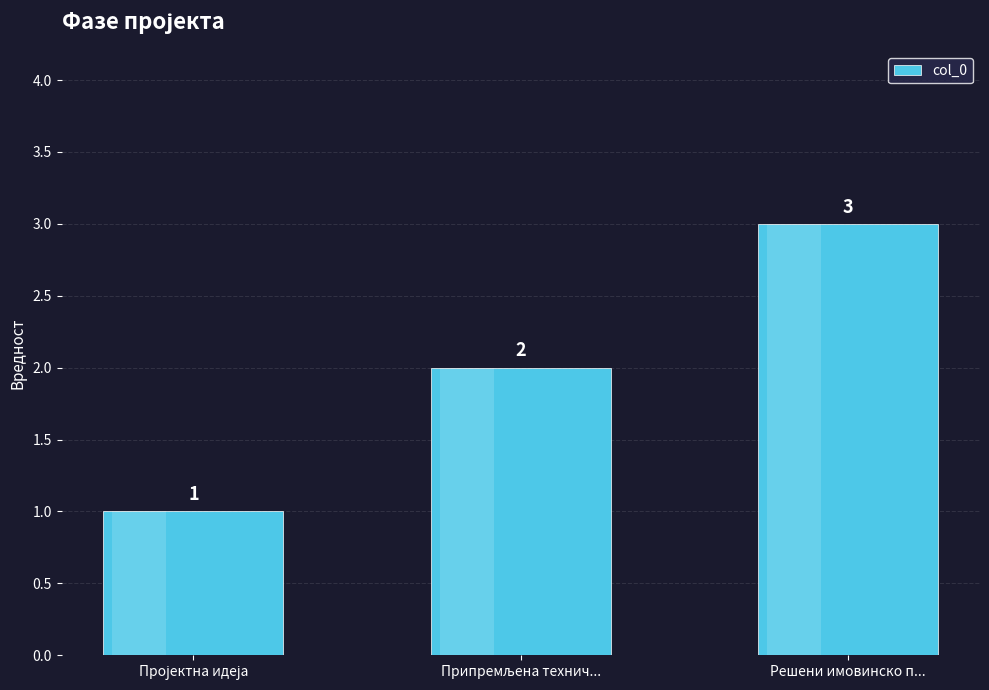

What value does the data have at Решени имовинско п...?

3